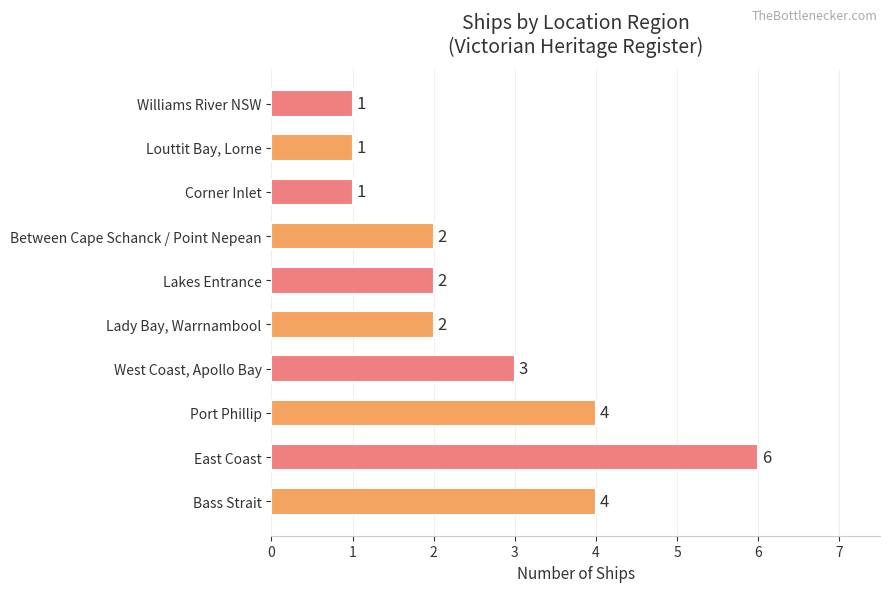

What is the minimum value shown in the chart?

1